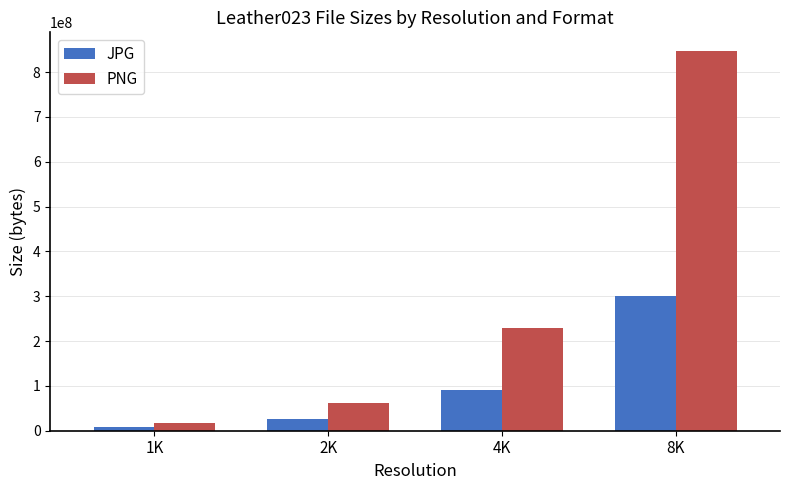

What is the value of the PNG bar at the 1st from the left?

16173602